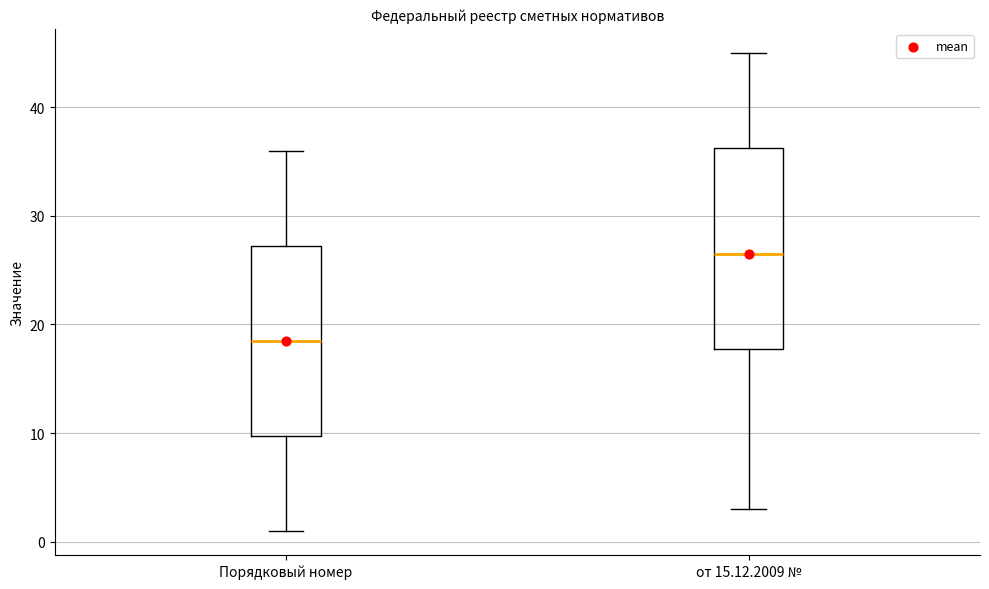

Reading left to right, transcribe this box plot: for each box, give where its median line is, the range the box spans, and where its two whiskers end, as read against the y-axis. The values are not printed on the chart, so give them approximately, as read against the axis.

Порядковый номер: median 19, box 10 to 27, whiskers 1 to 36
от 15.12.2009 №: median 27, box 18 to 36, whiskers 3 to 45